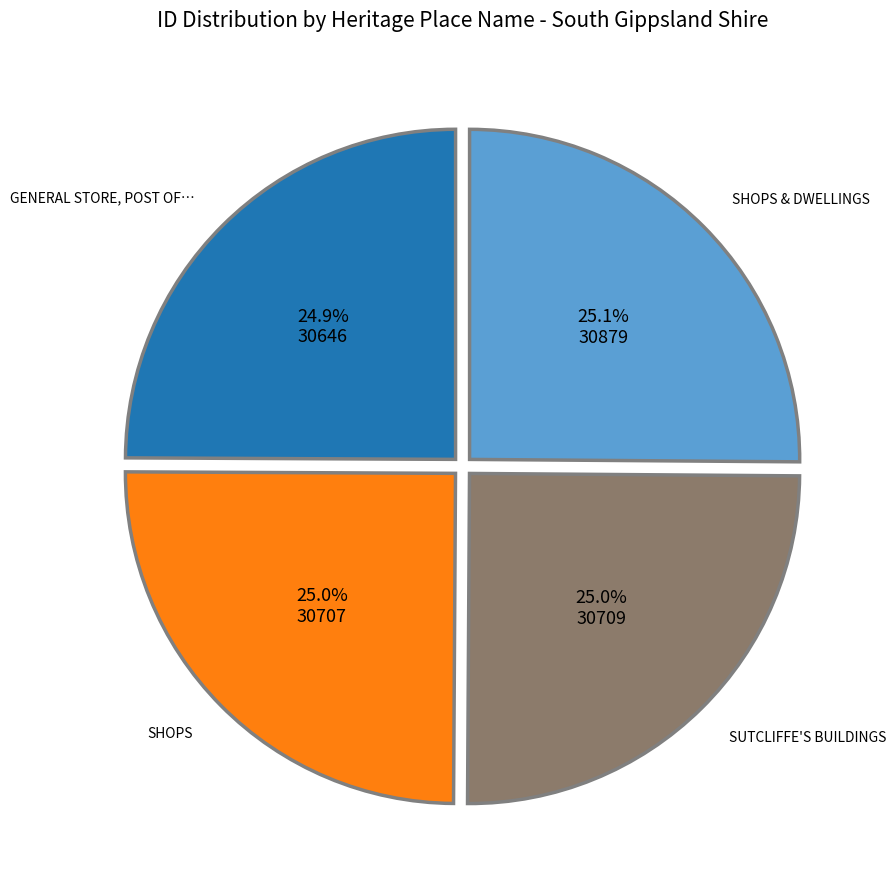

Is there any slice that represents more than half of the pie?

No